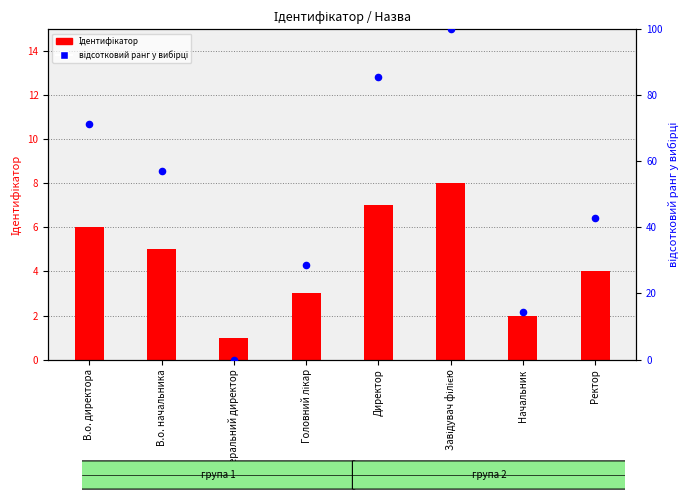

Which series contains the highest Y value?

відсотковий ранг